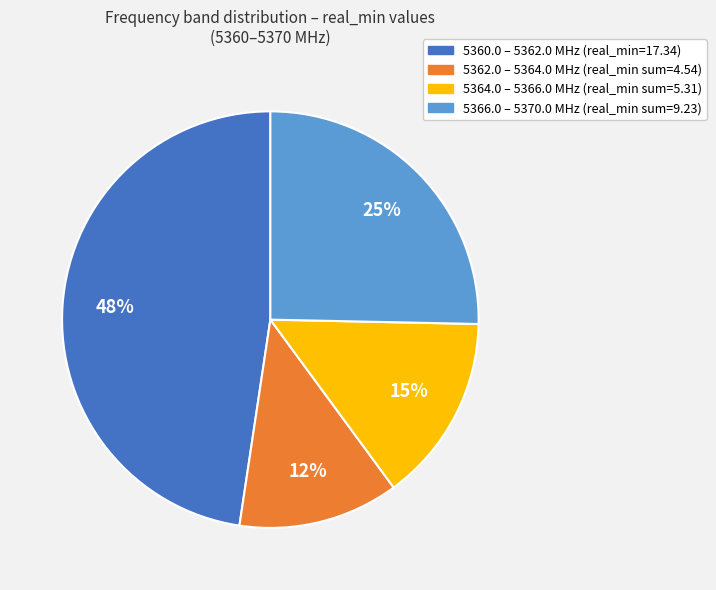

To the nearest percent, what is the average slice percentage?

25%